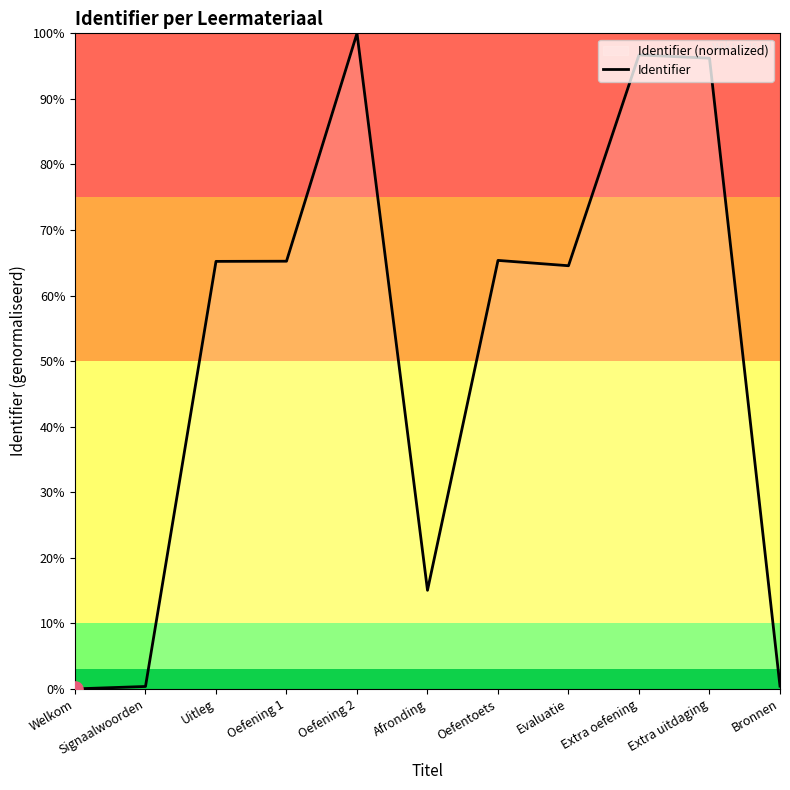

What is the change in value from Oefening 2 to Bronnen?

-1.0